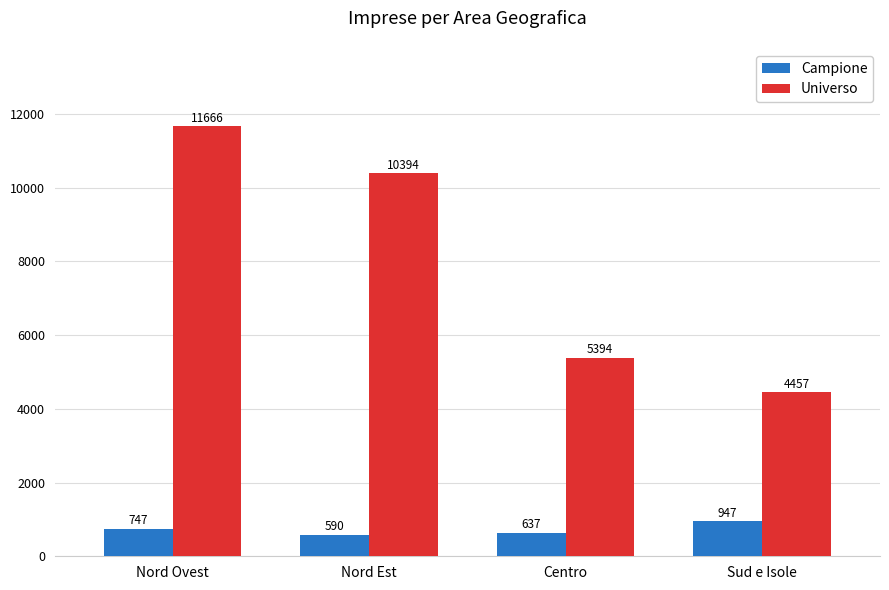

Which label corresponds to the largest value in the chart?

Nord Ovest